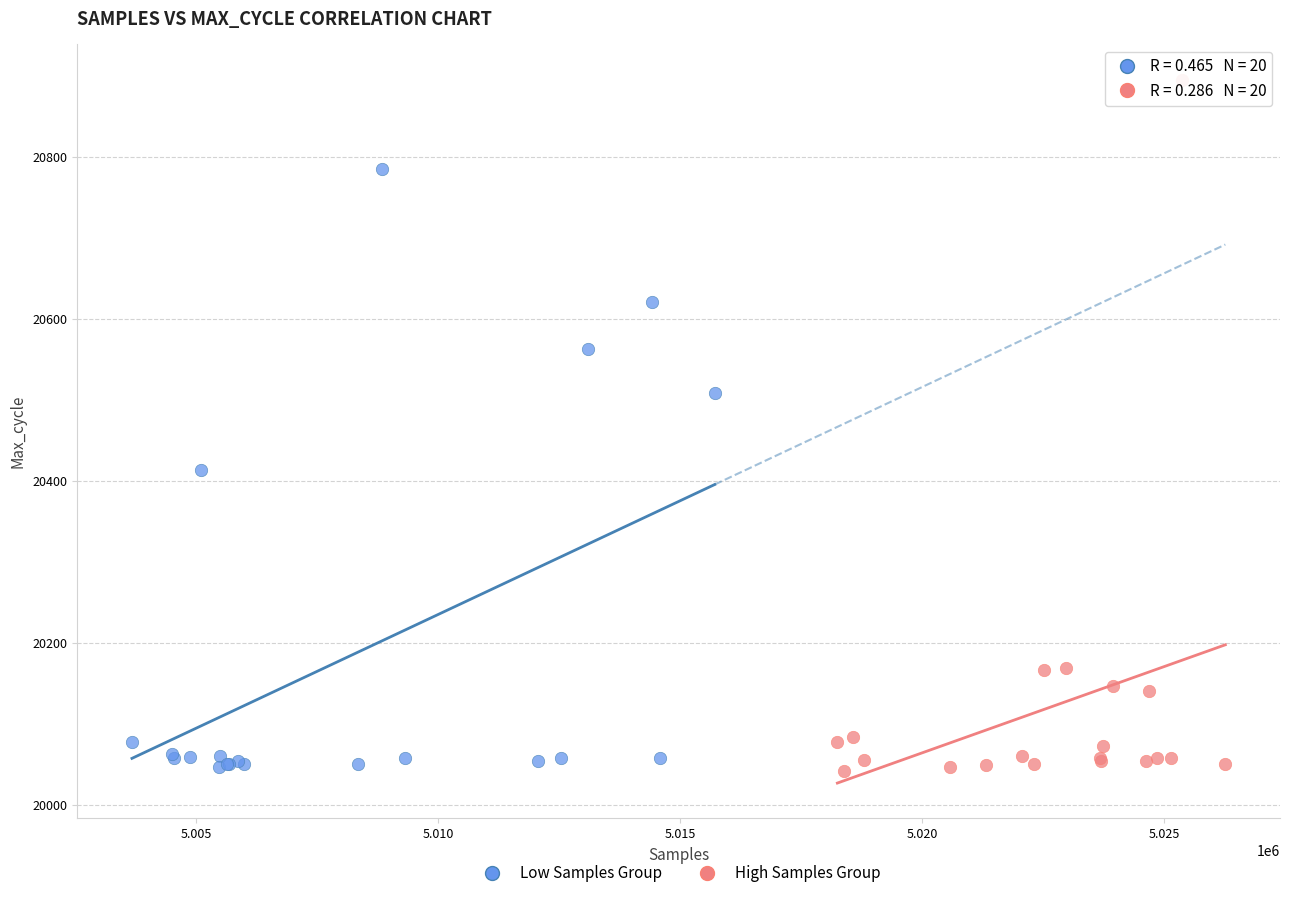

Which series has the largest Y range (max minus min)?

High Samples Group